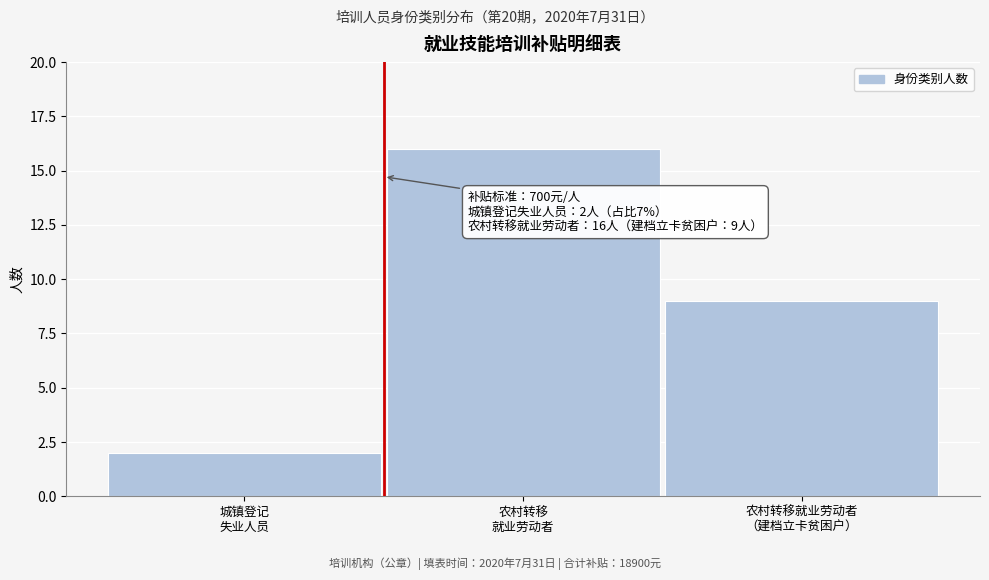

Reading left to right, what are all the values shown in this chart?

2	16	9